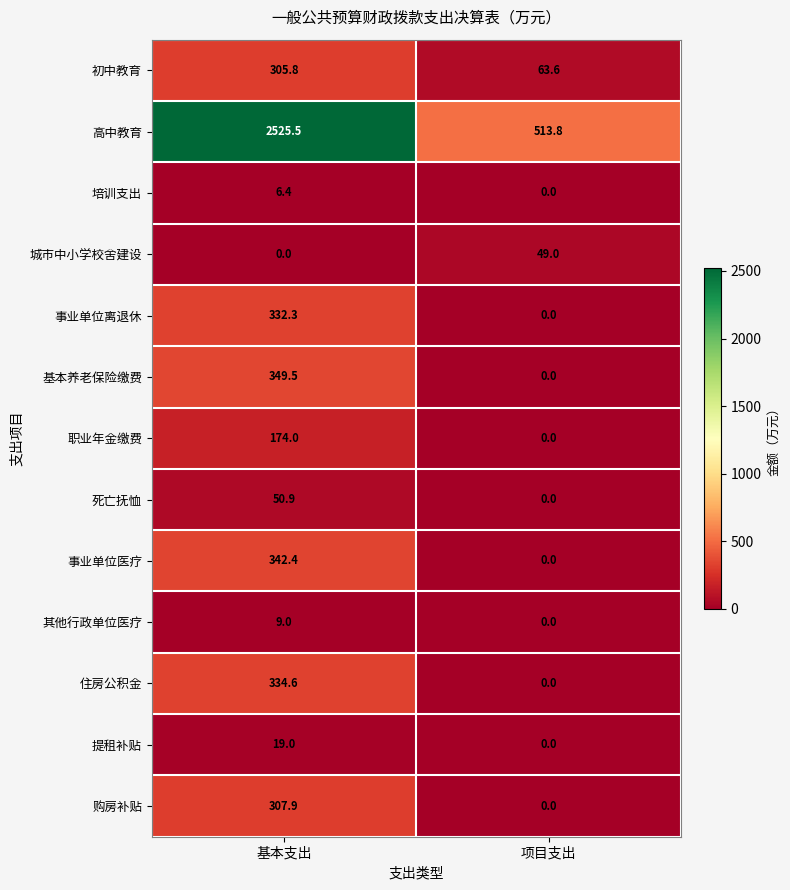

What is the maximum value for 高中教育?

2525.5